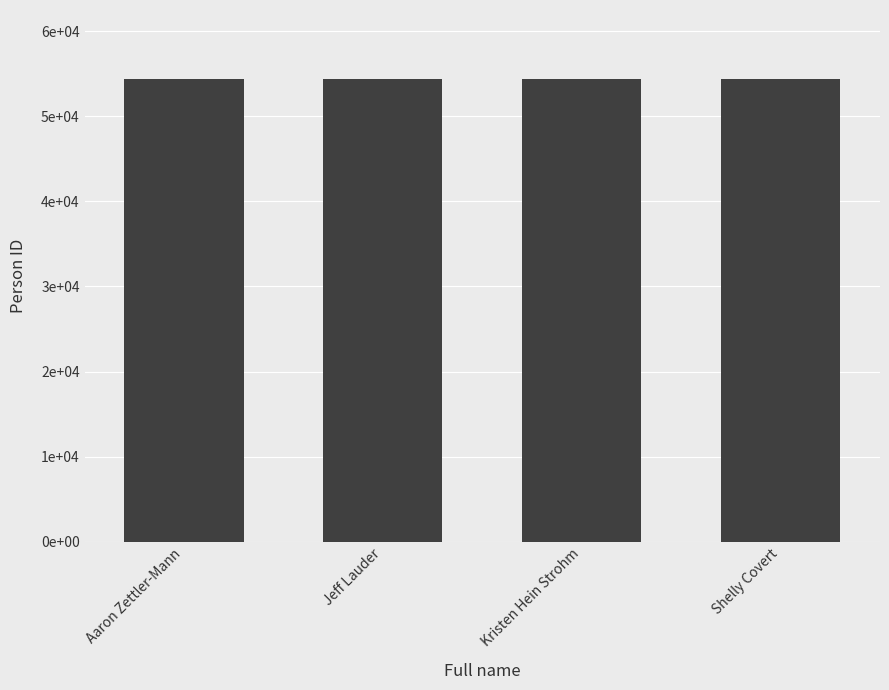

Is it true that the value at Jeff Lauder is 82289?

False